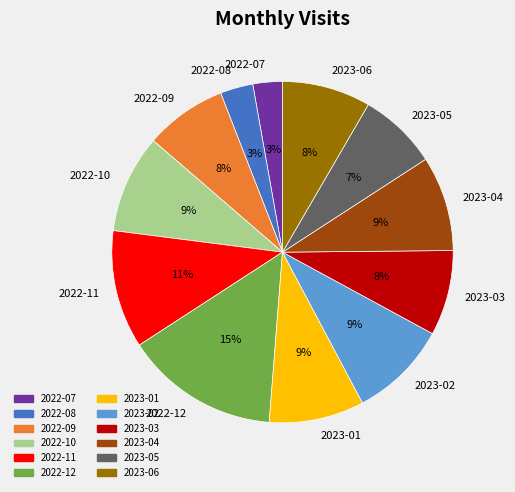

To the nearest percent, what is the combined percentage of 2022-07 and 2023-02?

12%